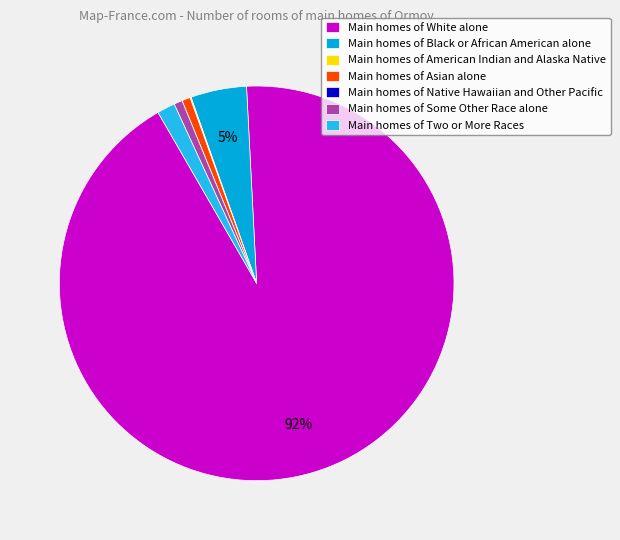

The Main homes of Black or African American alone slice represents 10% of the pie. True or false?

False